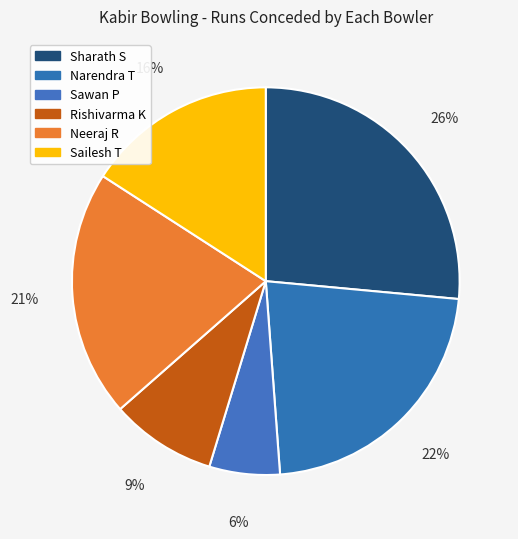

What is the ratio of the value at Sailesh T to the value at Neeraj R?

0.8